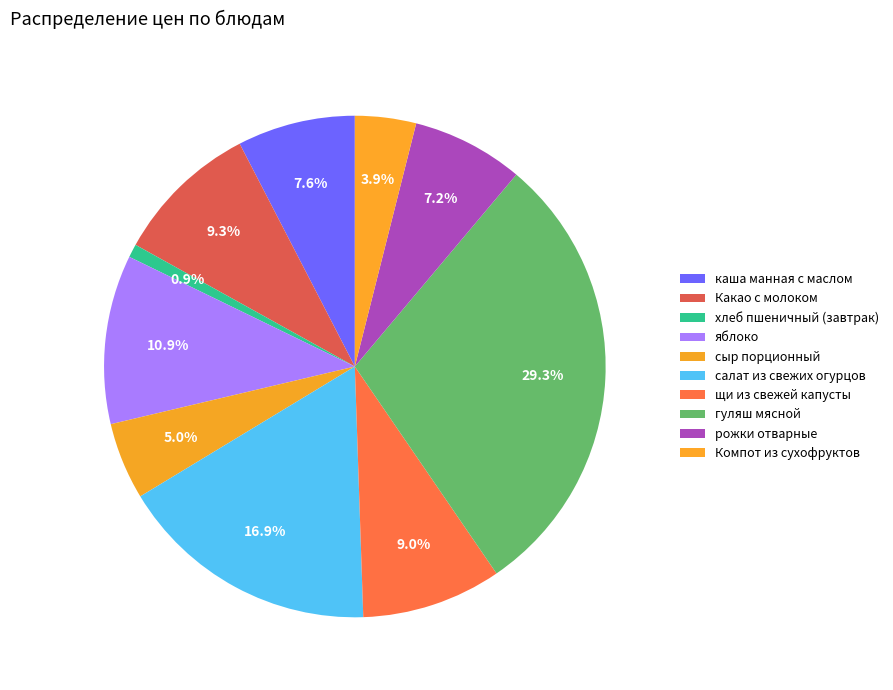

Combined, what portion of the pie is хлеб пшеничный (завтрак) and гуляш мясной?

30.2%